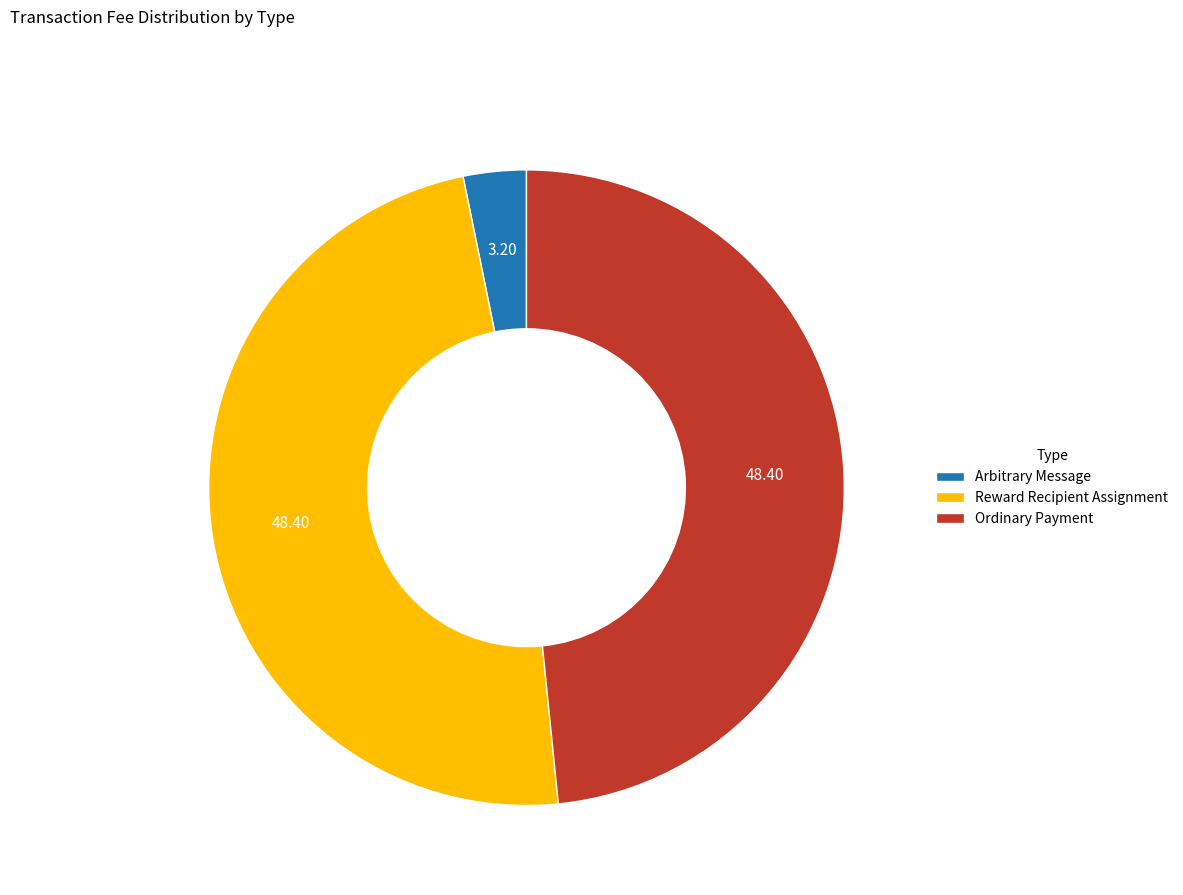

What is the smallest slice in the pie chart?

Arbitrary Message